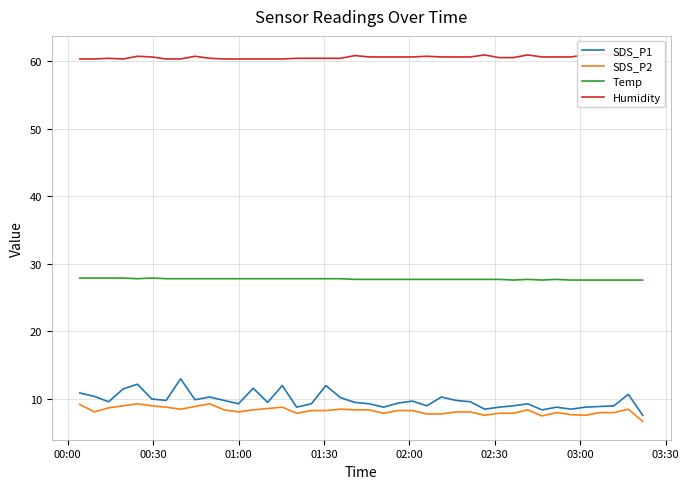

True or false: SDS_P1 and SDS_P2 intersect in this chart.

False